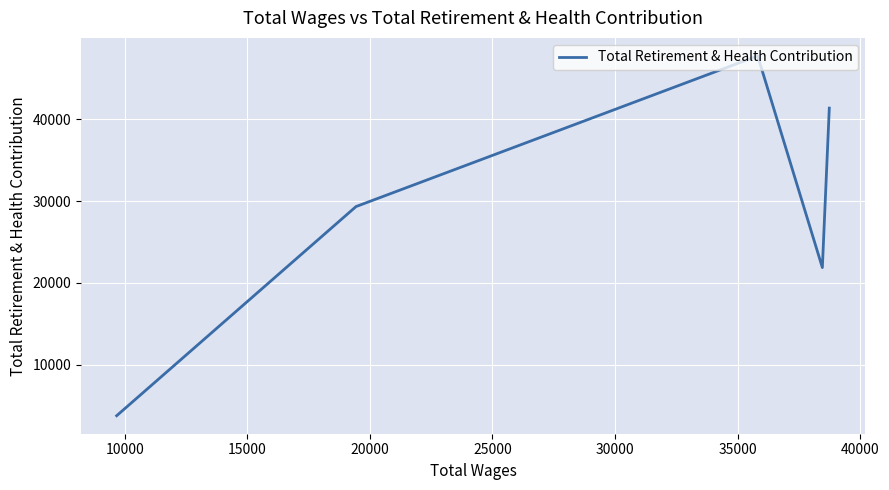

What is the sum of all values?

144058